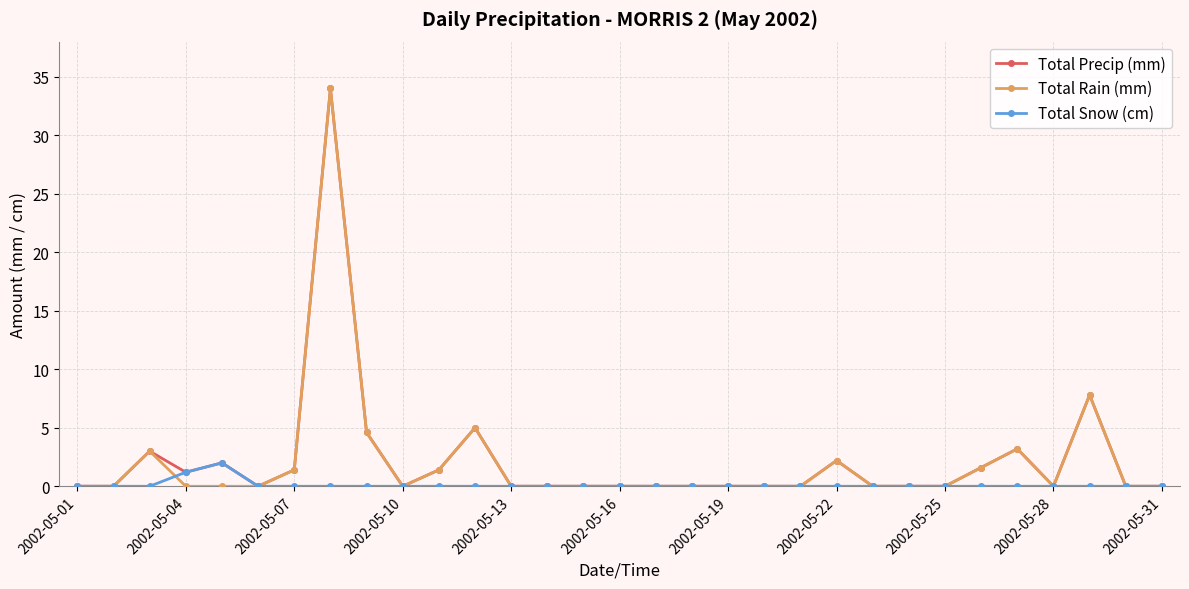

What is the value of the Total Snow (cm) point at the 4th from the left?

1.2